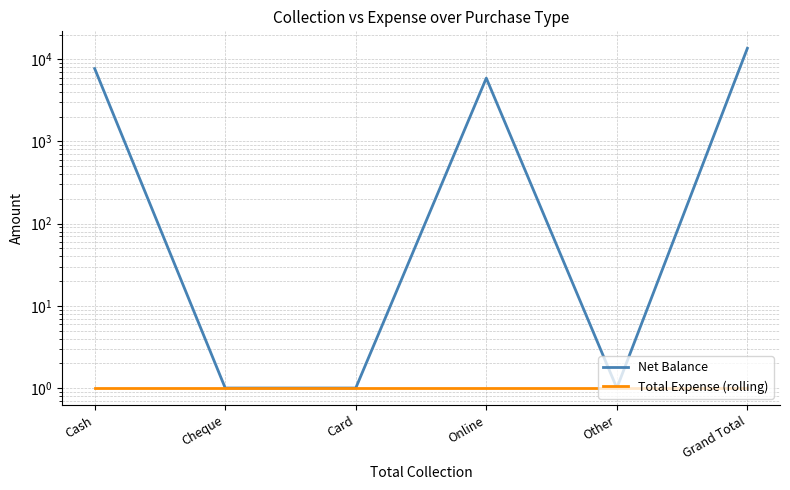

True or false: Total Expense (rolling) and Net Balance cross at least once.

False